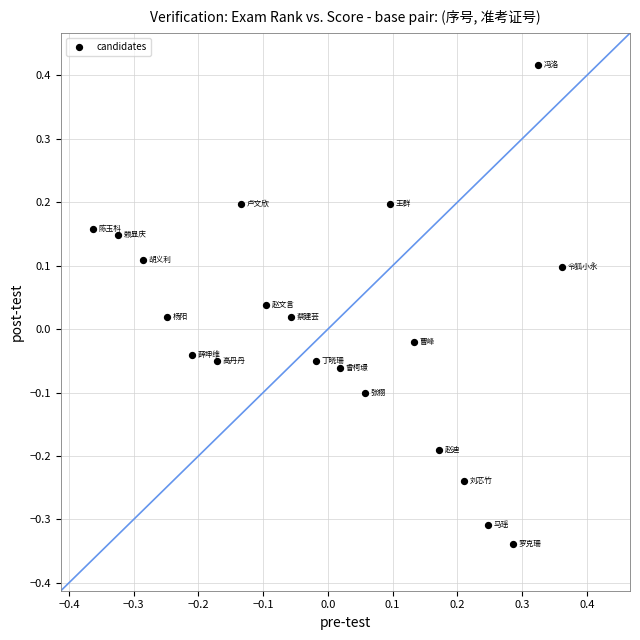

What is the range of Y values (max minus min)?

0.8